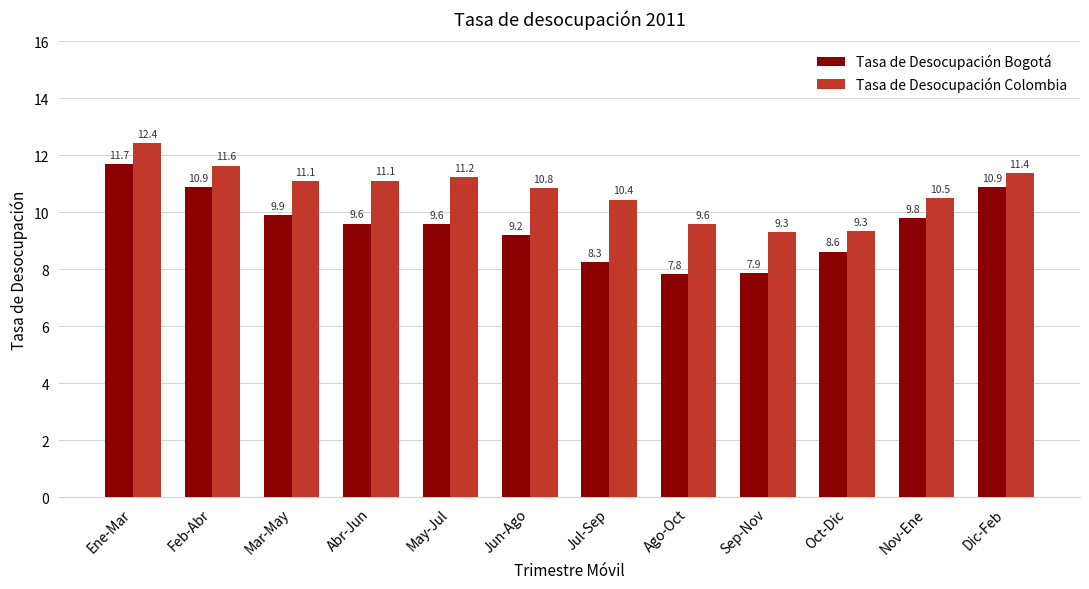

At how many categories does at least one series exceed 11?

6